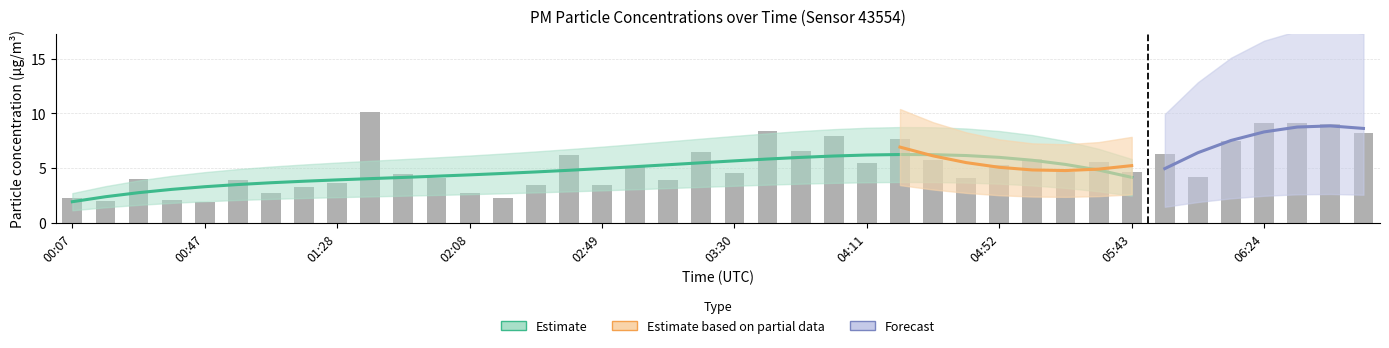

How many data points are above 4?

26